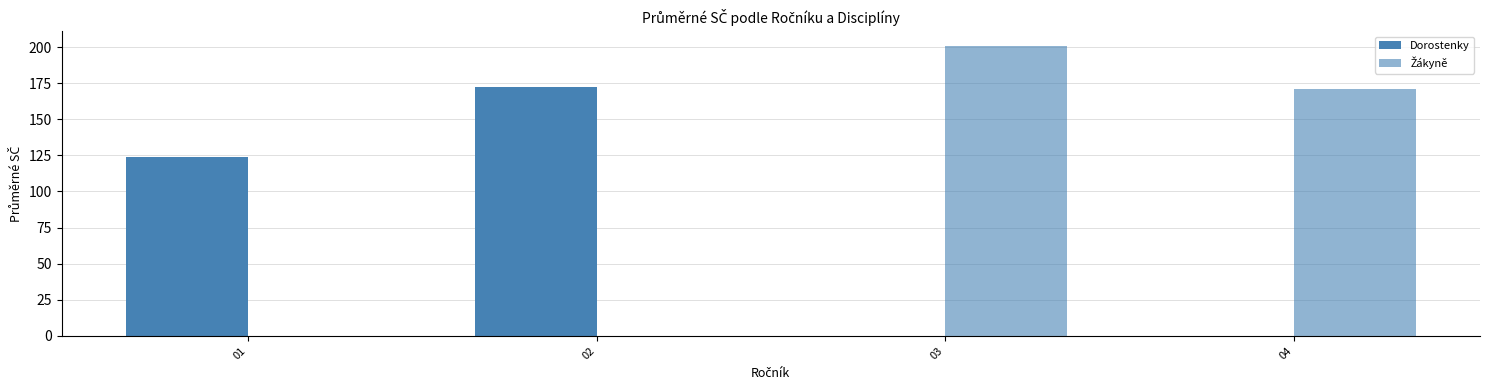

The Dorostenky series shows 119.5 at 04. True or false?

False